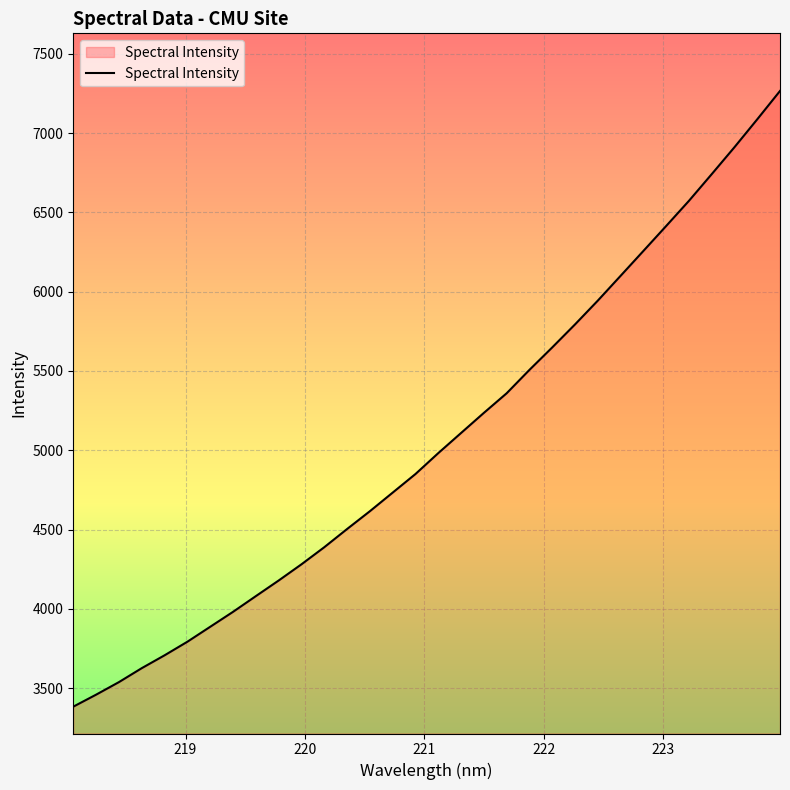

What is the greatest value displayed?

7265.4